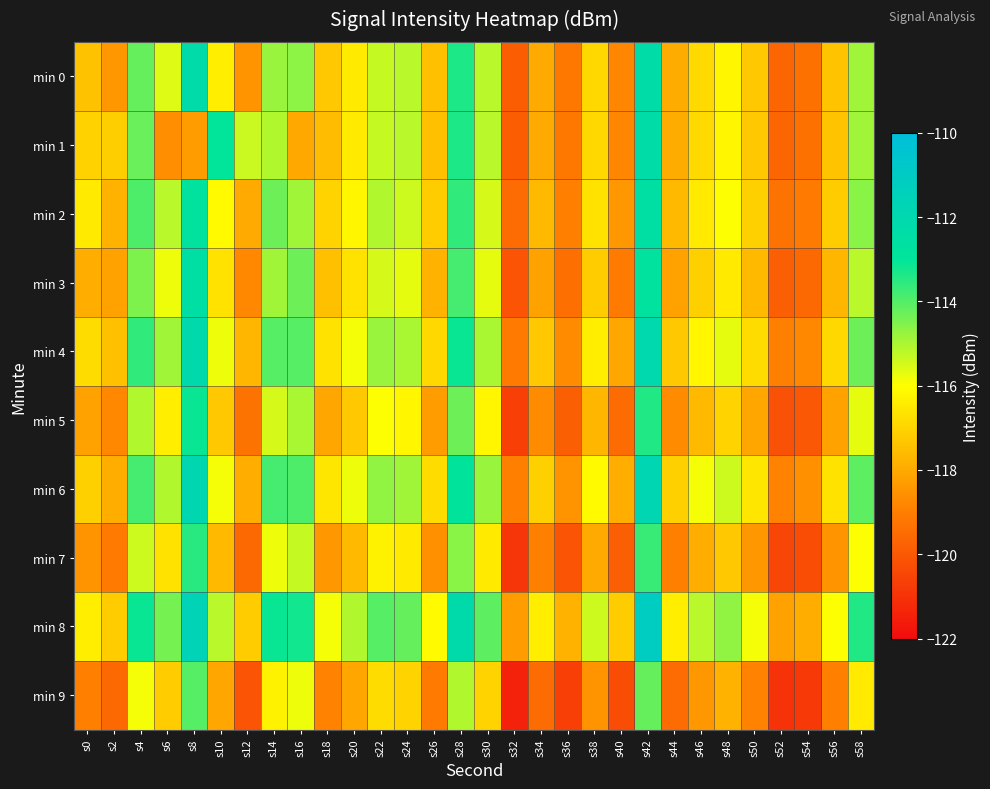

Rank the series by their maximum value, from lowest to highest.

min 9, min 7, min 5, min 2, min 3, min 1, min 0, min 4, min 6, min 8